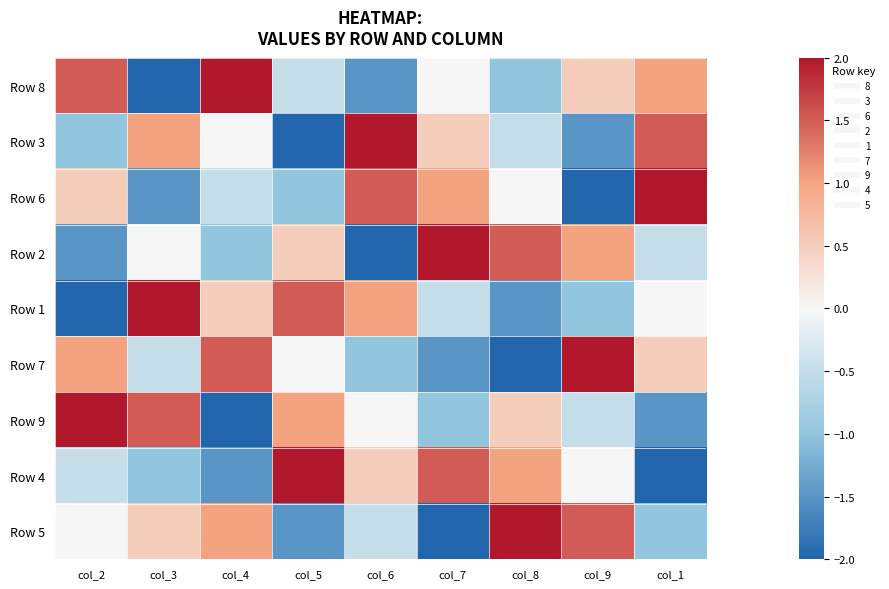

At how many categories does at least one series exceed 0?

9